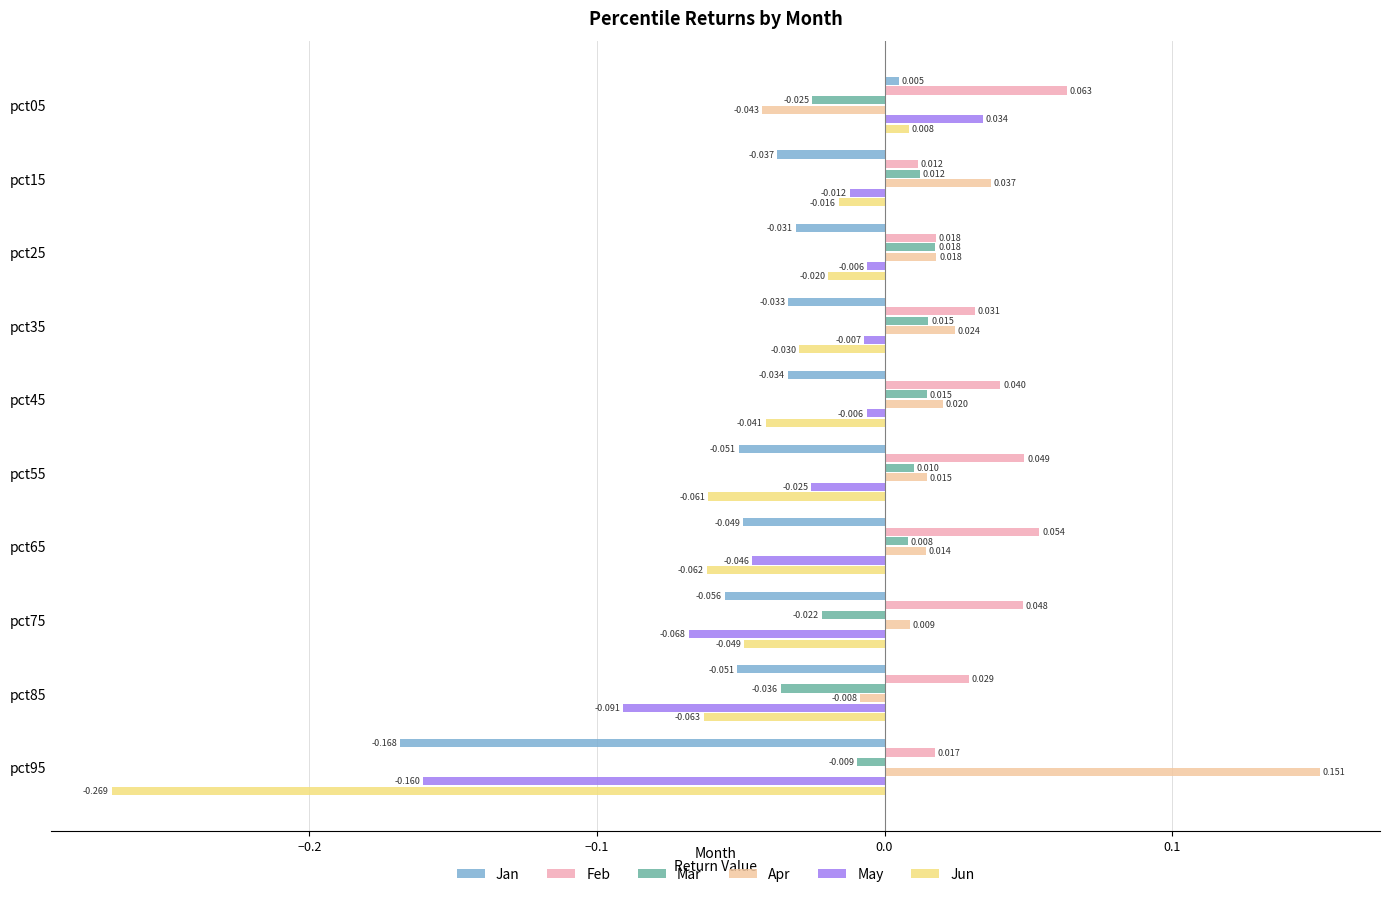

Is the value of Mar at pct55 greater than the value of May at pct65?

Yes